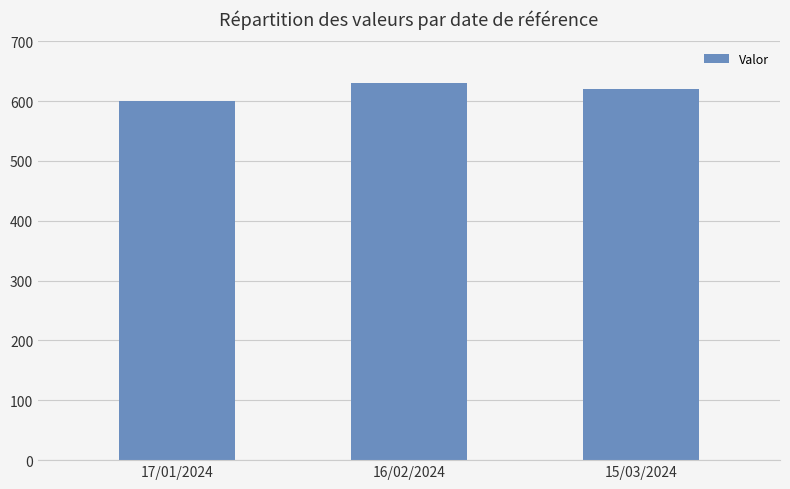

What is the smallest value displayed?

600